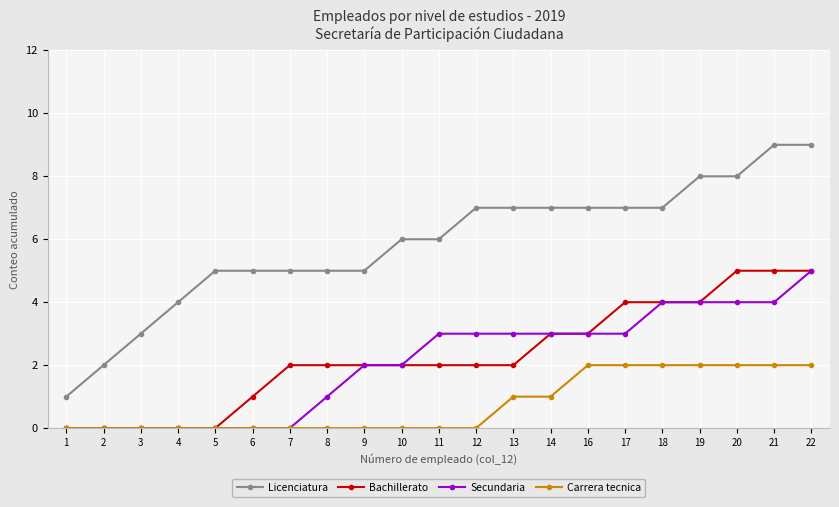

True or false: Bachillerato and Licenciatura intersect in this chart.

False